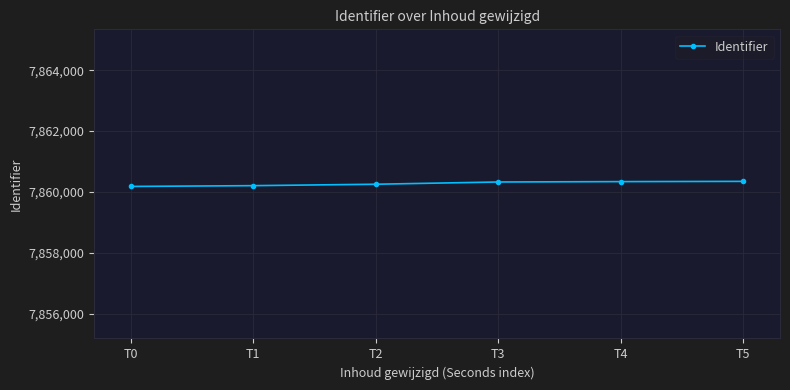

What is the value of the 5th point from the left?

7860339